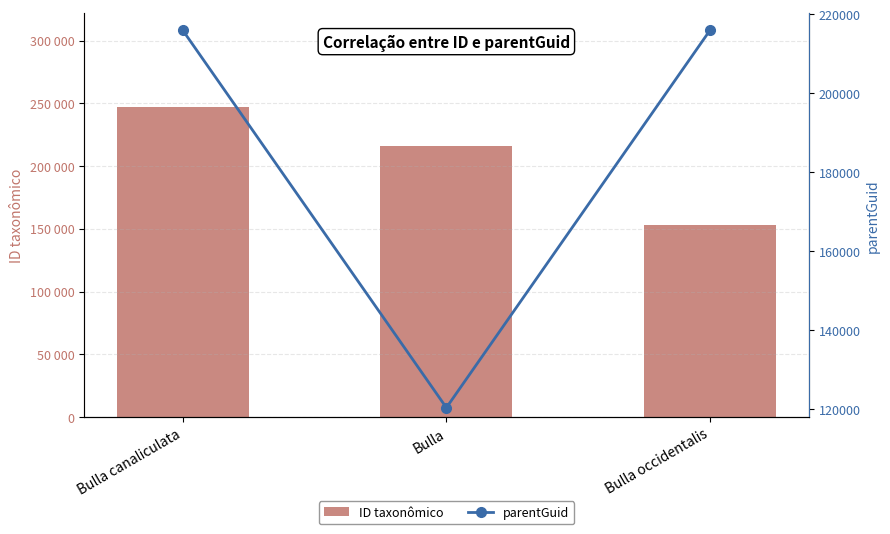

True or false: parentGuid has a value of 215959 at Bulla occidentalis.

True